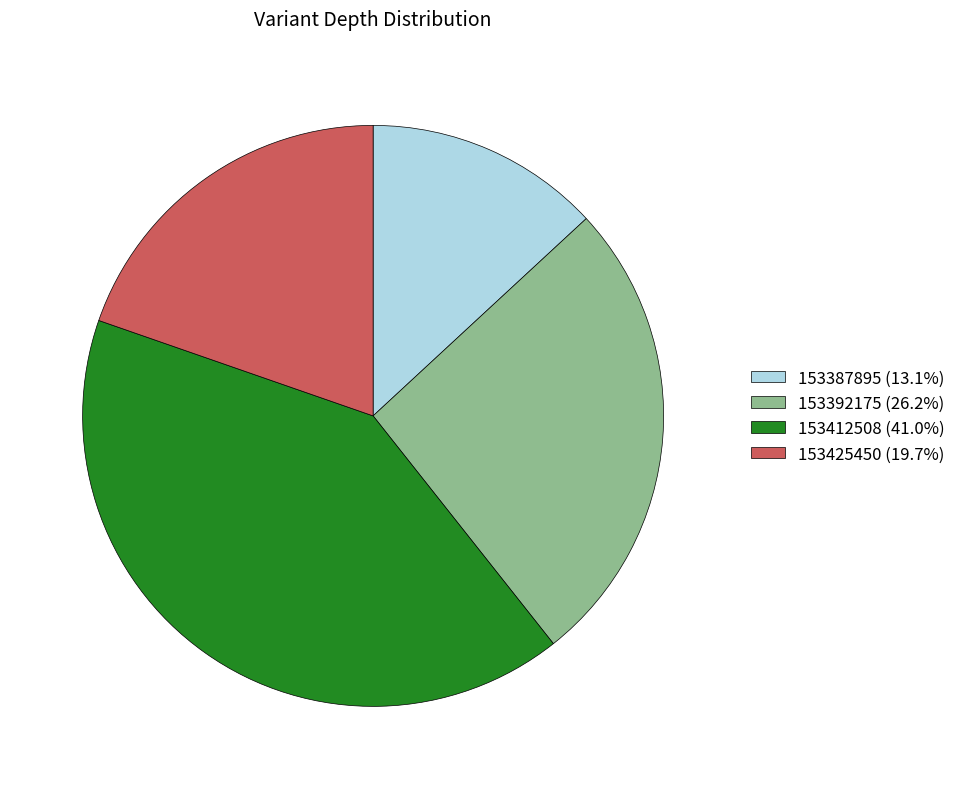

Is the sum of 153425450 (19.7%) and 153412508 (41.0%) greater than half?

Yes